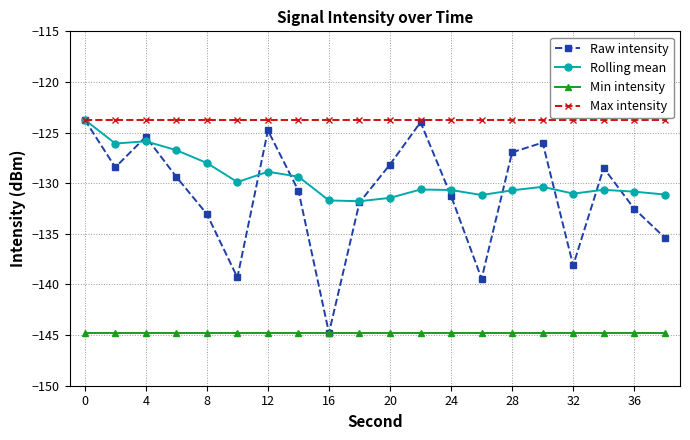

What is the greatest value displayed?

-123.7